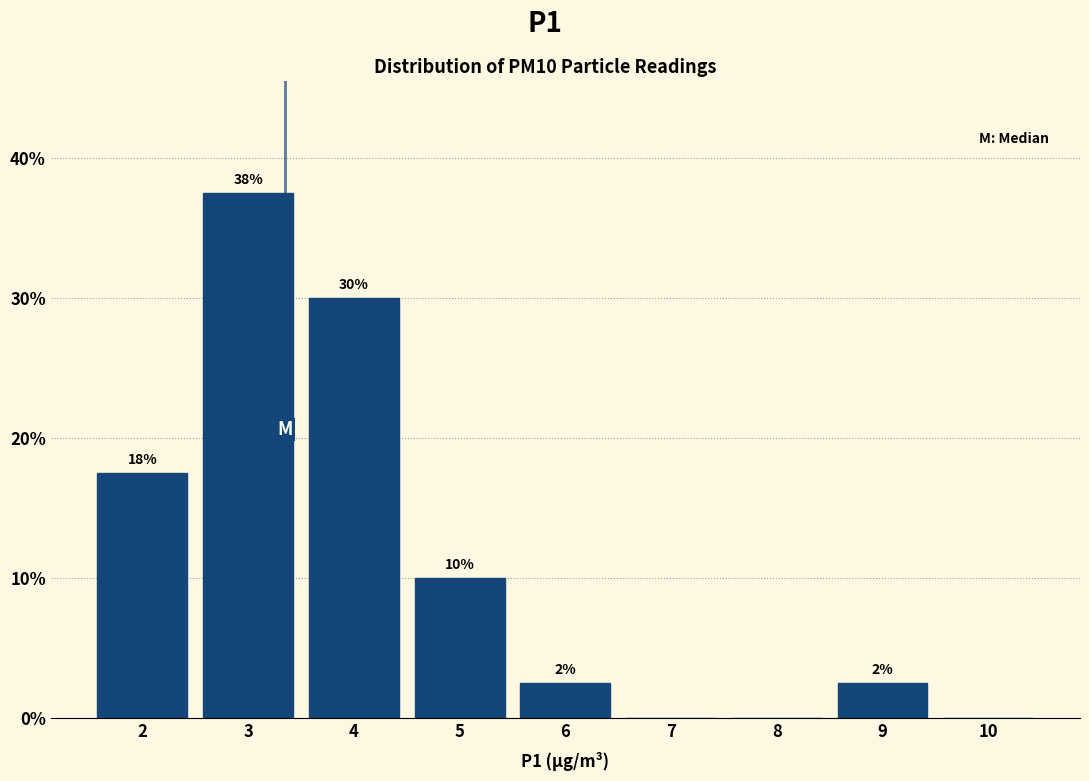

Are the bars horizontal?

No